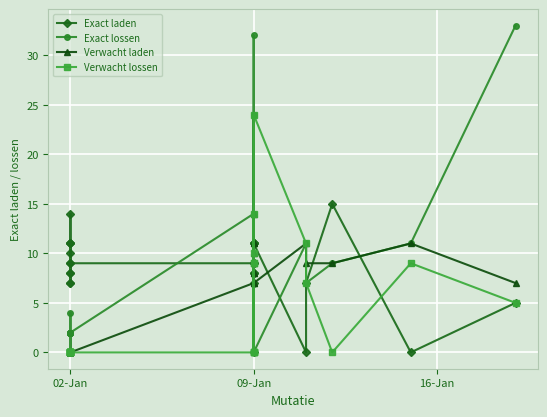

True or false: Verwacht lossen has a value of 15 at 02-Jan.

False